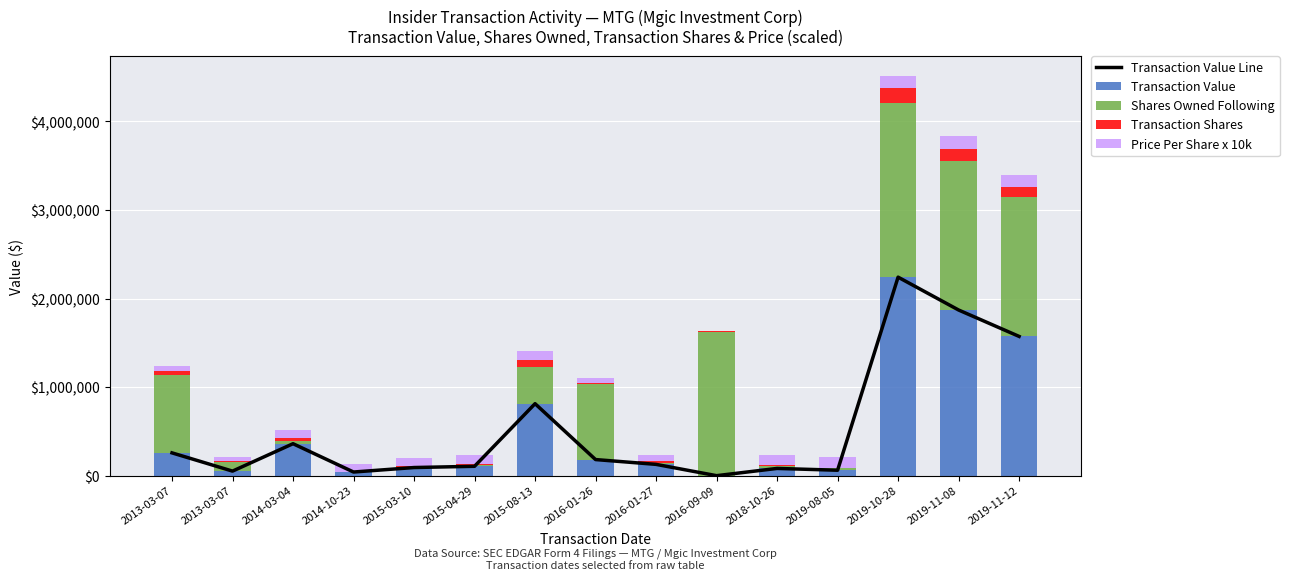

What is the label of the 13th bar from the right?

2014-03-04